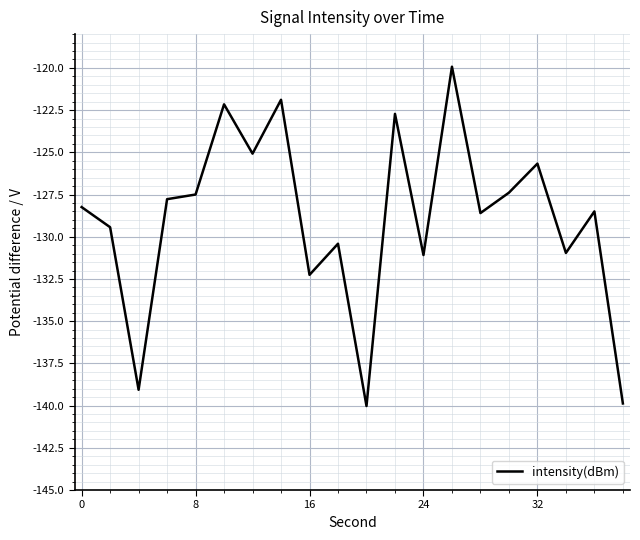

What is the difference between the maximum and minimum values?

20.1